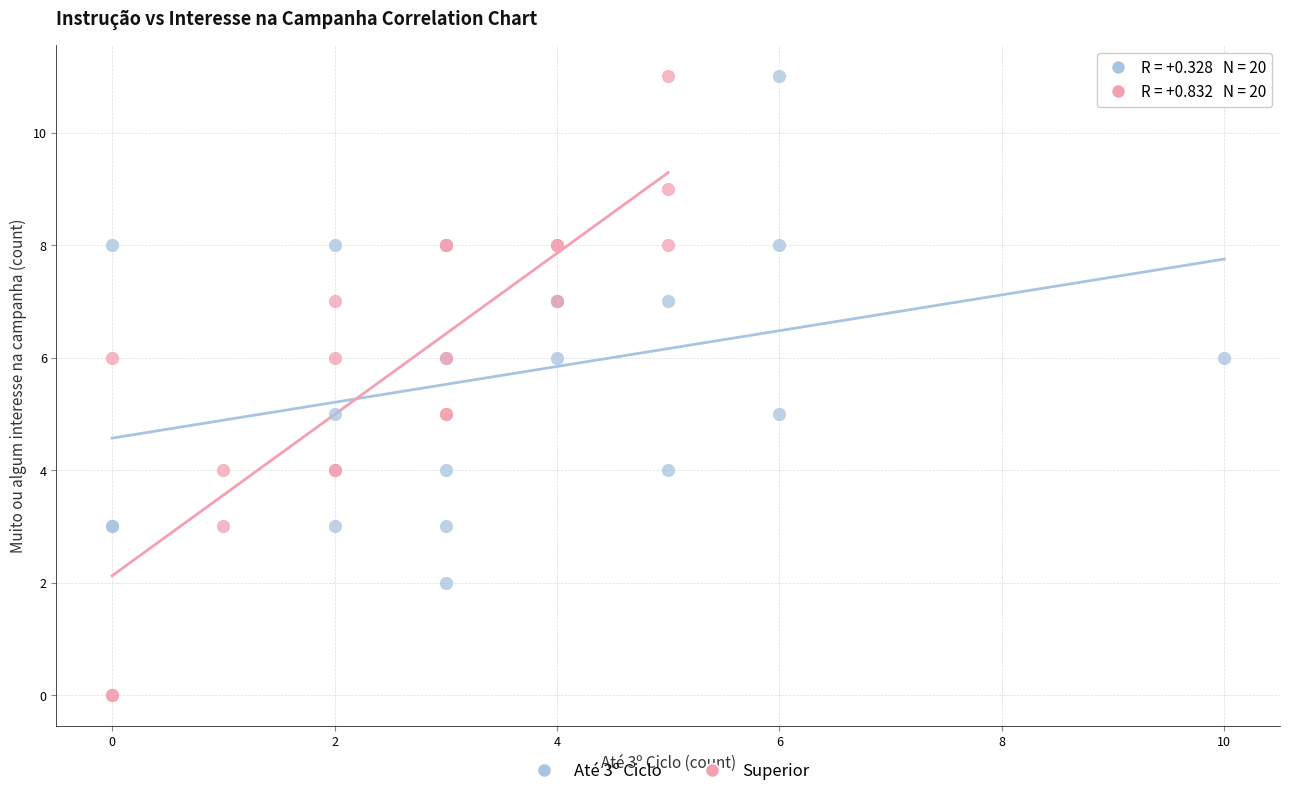

Which series has the widest spread of Y values?

Superior